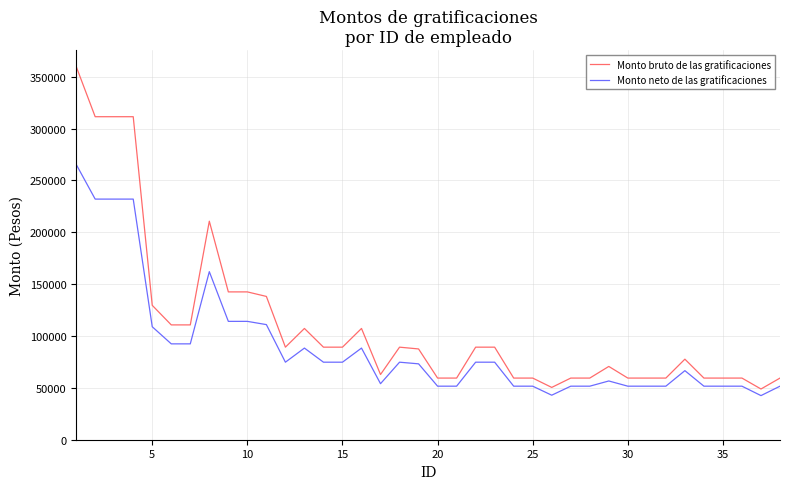

How many lines are shown in the chart?

2